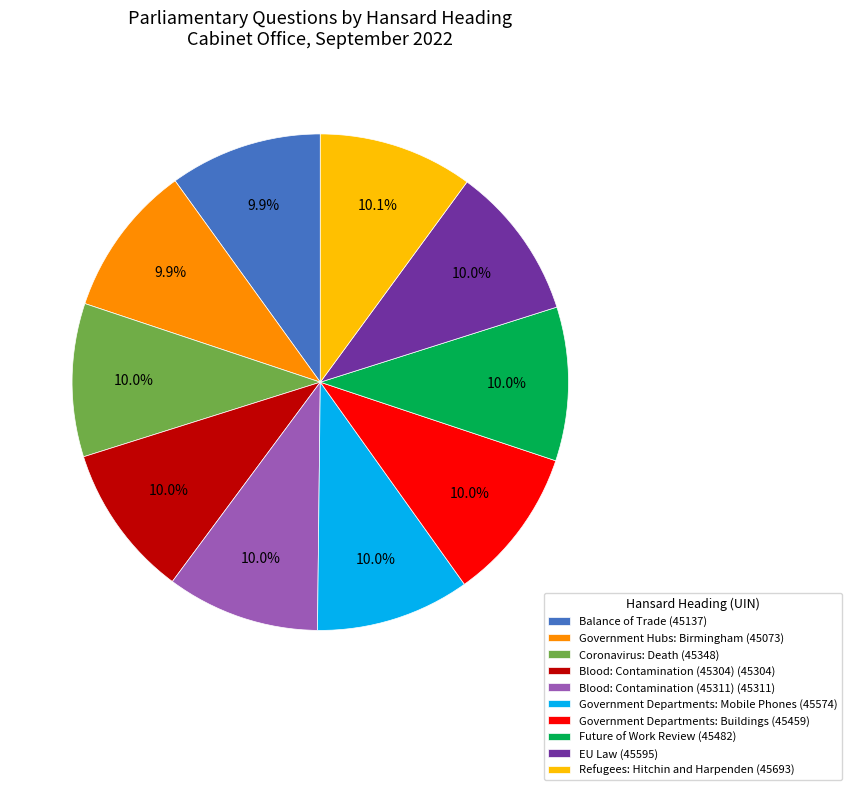

What portion of the pie excludes Refugees: Hitchin and Harpenden (45693)?

89.9%